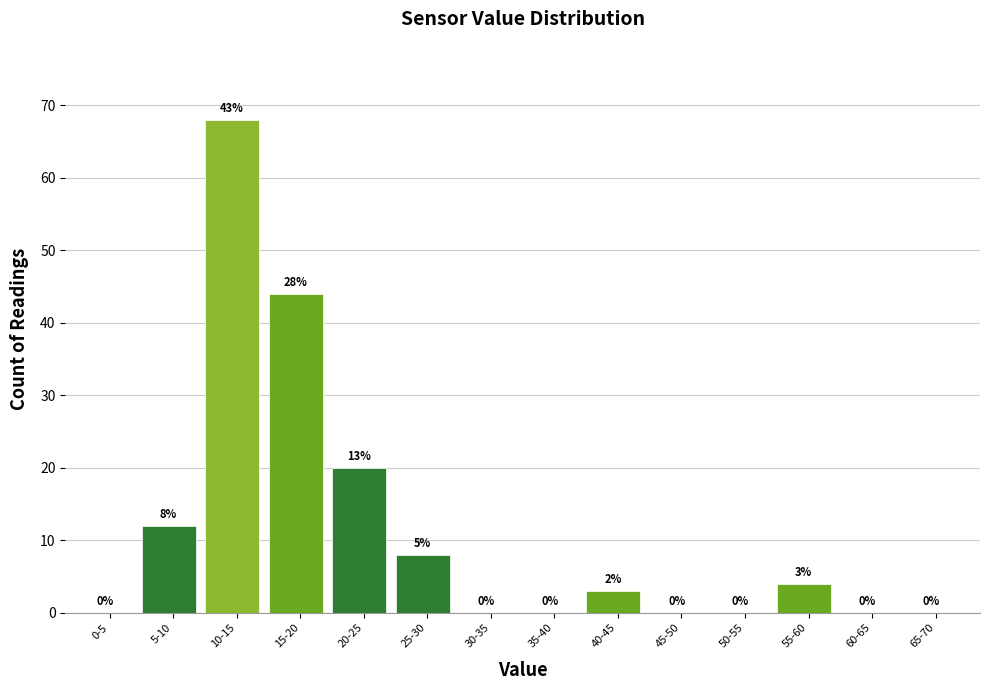

Reading right to left, list all the values displayed in this chart.

65-70=0	60-65=0	55-60=4	50-55=0	45-50=0	40-45=3	35-40=0	30-35=0	25-30=8	20-25=20	15-20=44	10-15=68	5-10=12	0-5=0